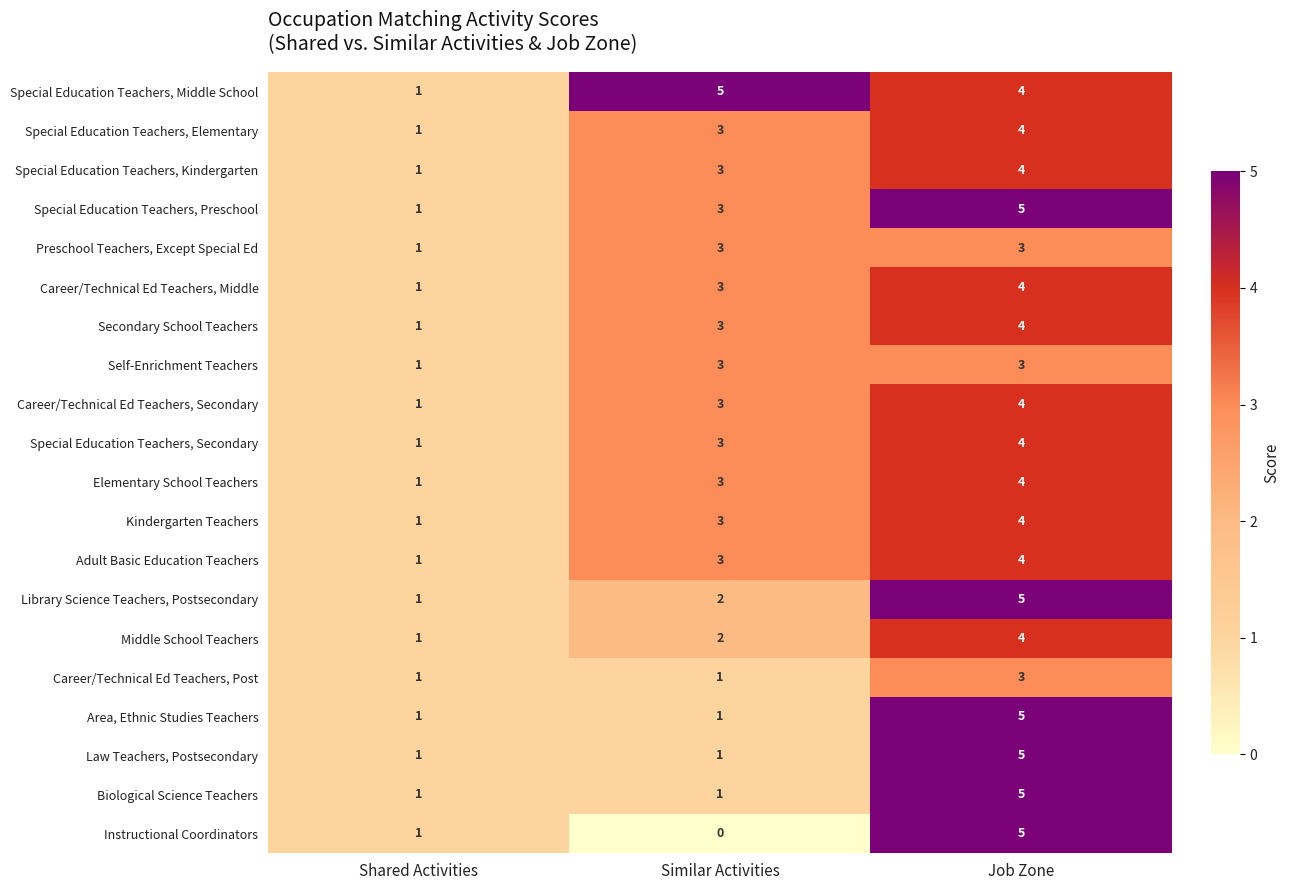

True or false: Secondary School Teachers has a value of 4 at Similar Activities.

False